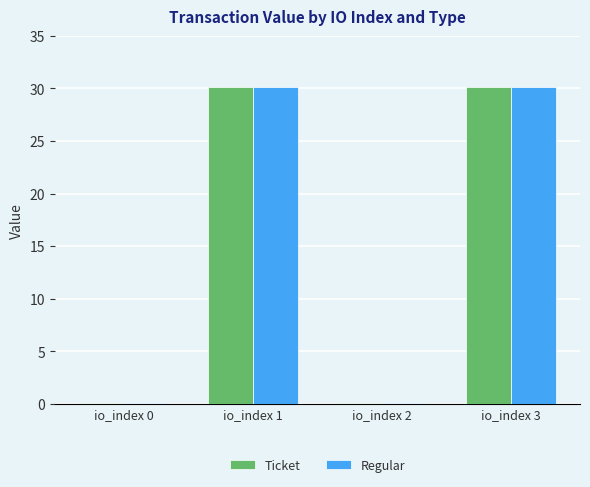

The Regular series shows 0.1 at io_index 2. True or false?

True